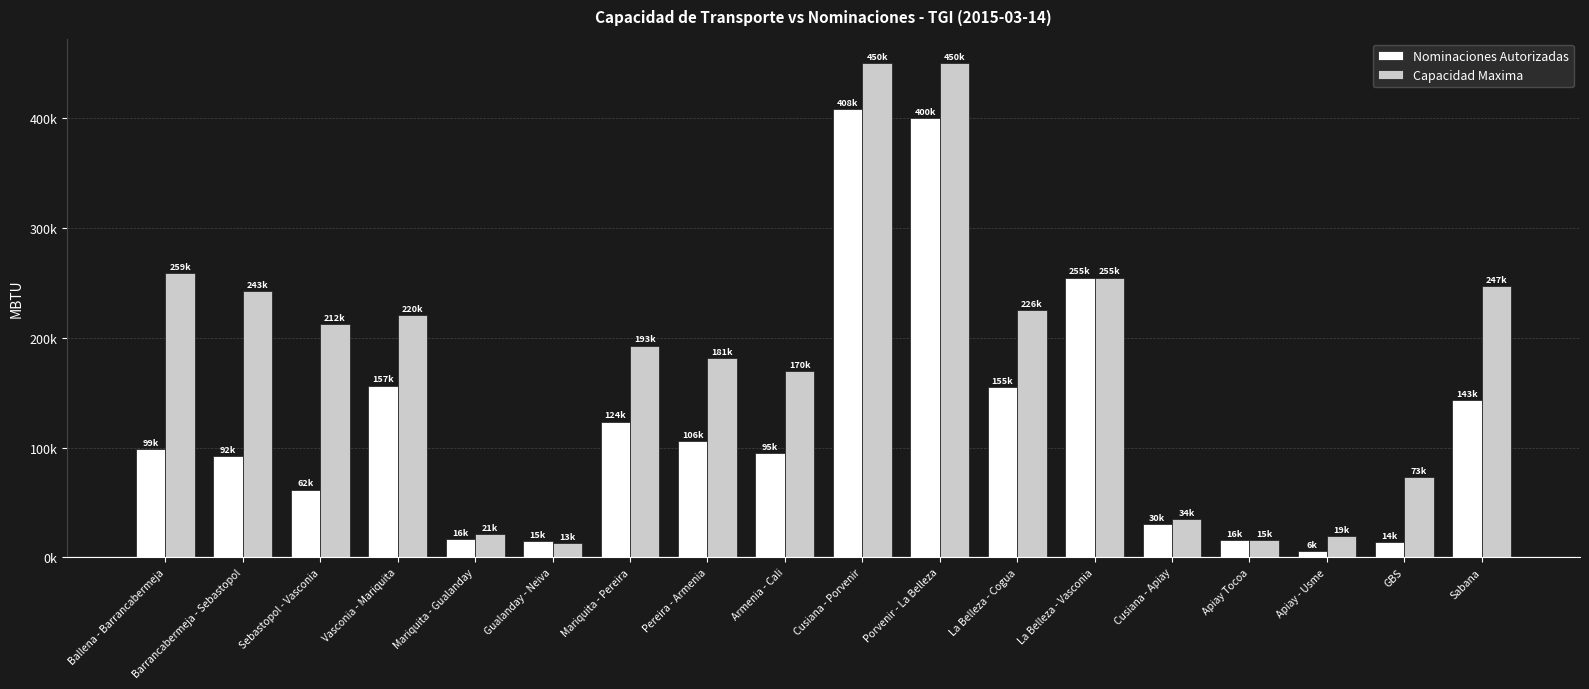

Reading left to right, list all the values displayed in this chart.

Nominaciones Autorizadas: 98501.0	92090.0	61755.0	156542.0	16387.0	15001.0	123722.0	106078.0	94904.0	408480.0	400421.0	154859.0	254911.5	30494.0	15689.0	5872.0	14202.0	143046.0
Capacidad Maxima: 259329.5	242958.2	212324.3	220464.0	21013.0	12630.8	192906.0	181423.5	169941.0	450114.0	450114.0	225507.1	254911.5	34455.9	15321.7	19271.5	73194.0	246873.8